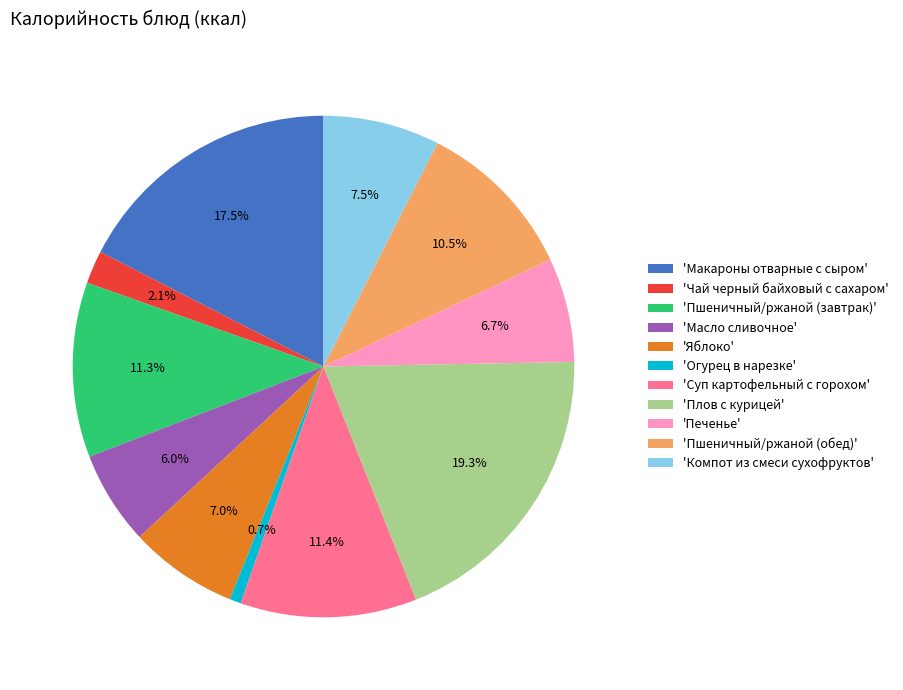

Which slice is the smallest?

'Огурец в нарезке'